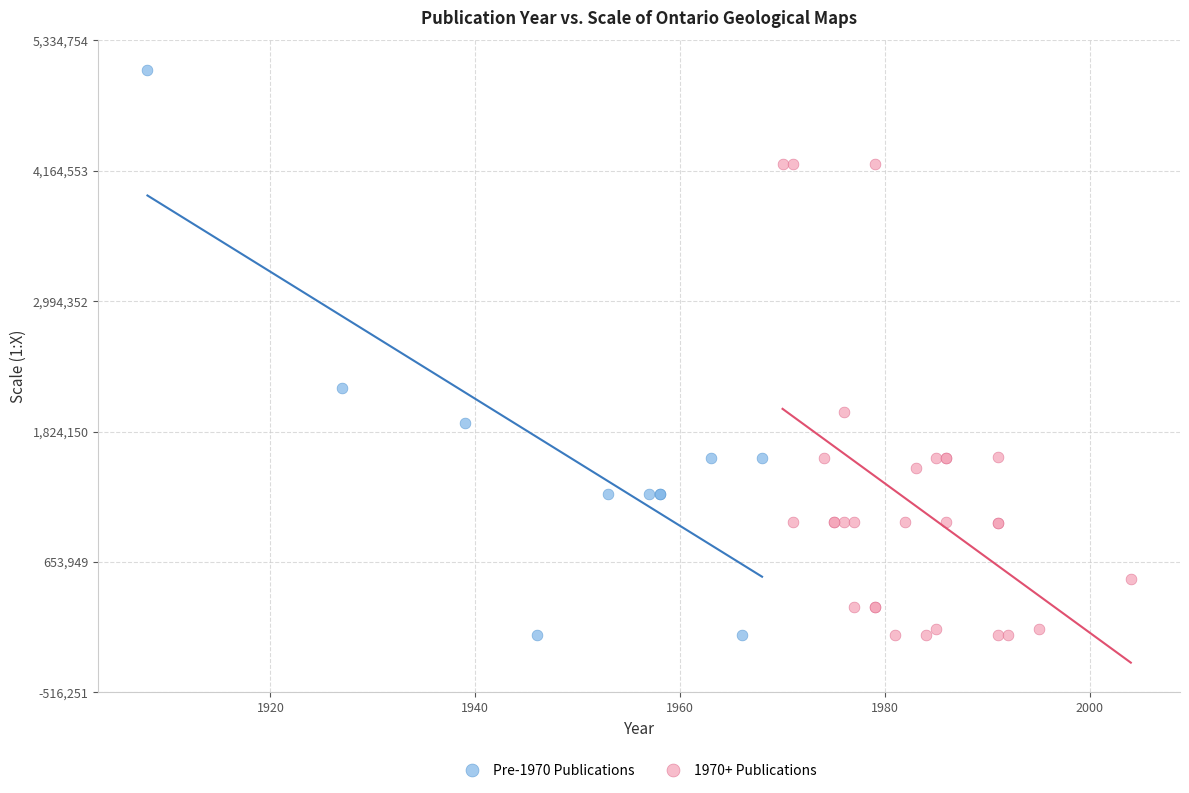

Which series contains the highest Y value?

Pre-1970 Publications